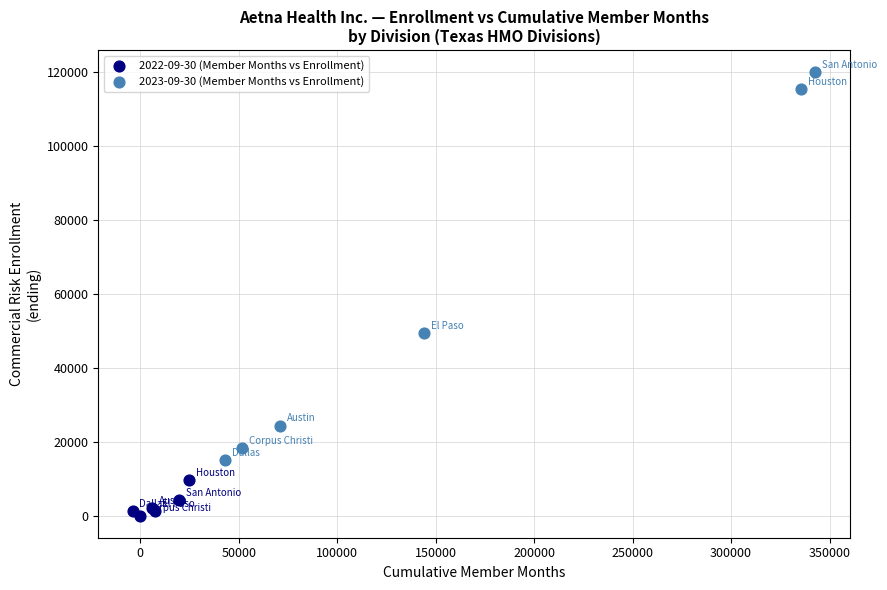

Which series contains the lowest Y value?

2022-09-30 (Member Months vs Enrollment)